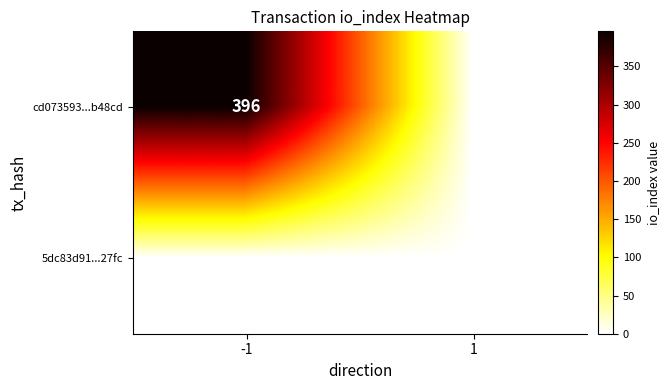

The value of 5dc83d91...27fc at 1 is 0. True or false?

False